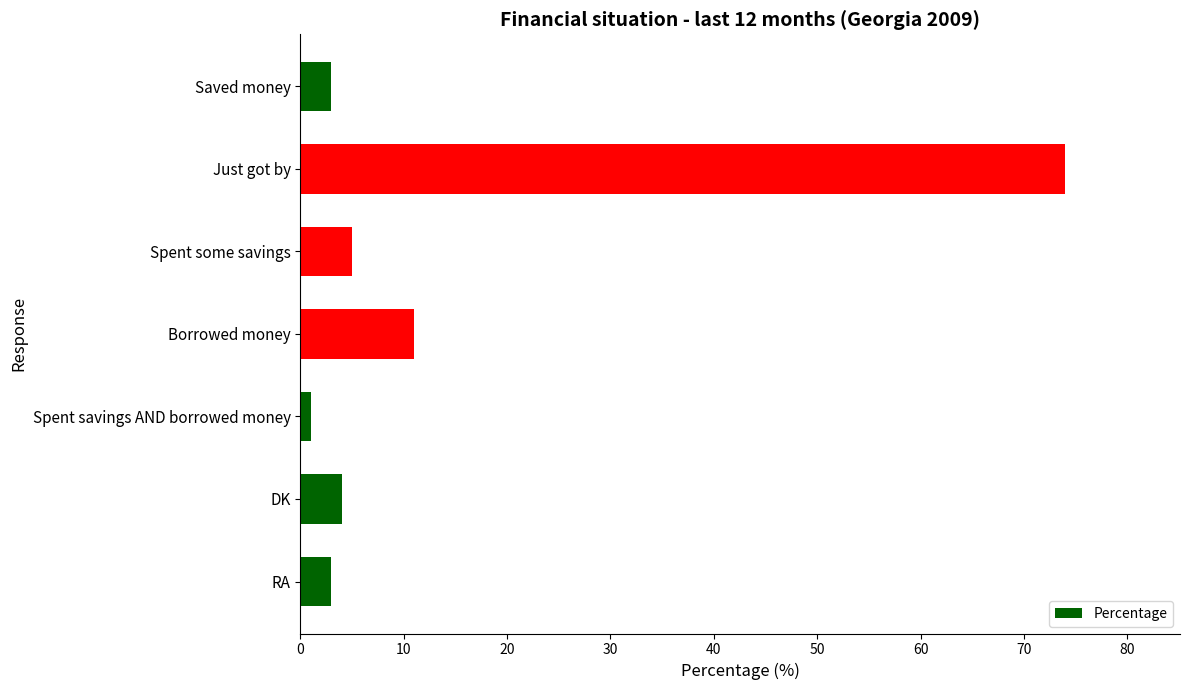

What is the difference between the maximum and second lowest values?

71